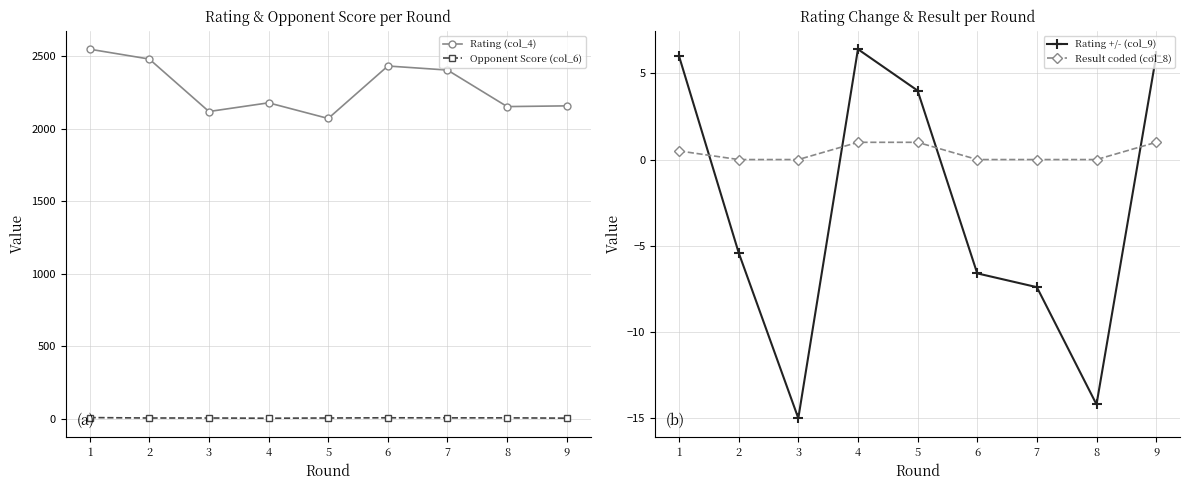

At 4, list the series in order from smallest to largest.

Result coded (col_8), Opponent Score (col_6), Rating +/- (col_9), Rating (col_4)